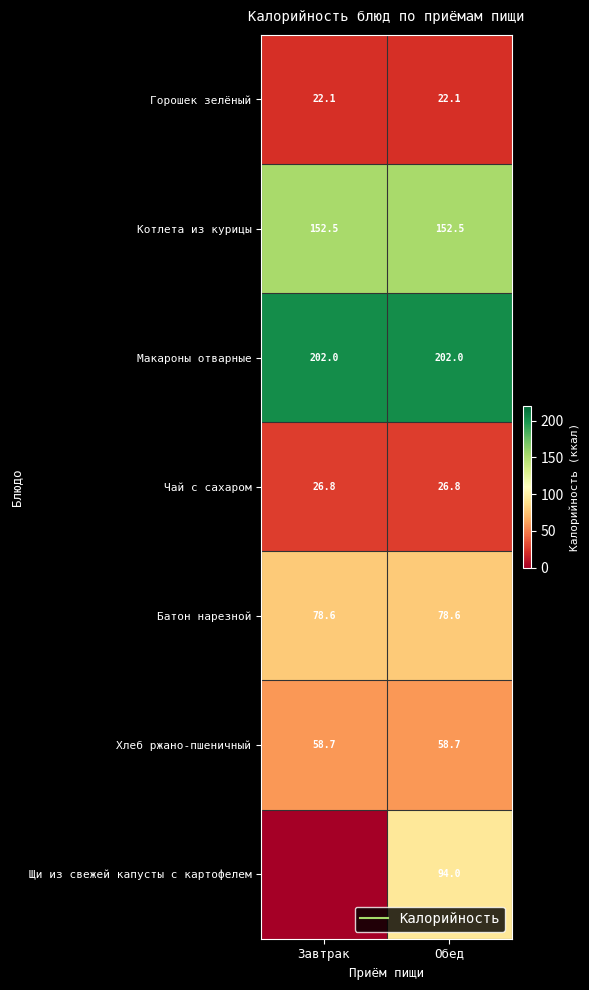

What is the sum of all Котлета из курицы values?

305.0